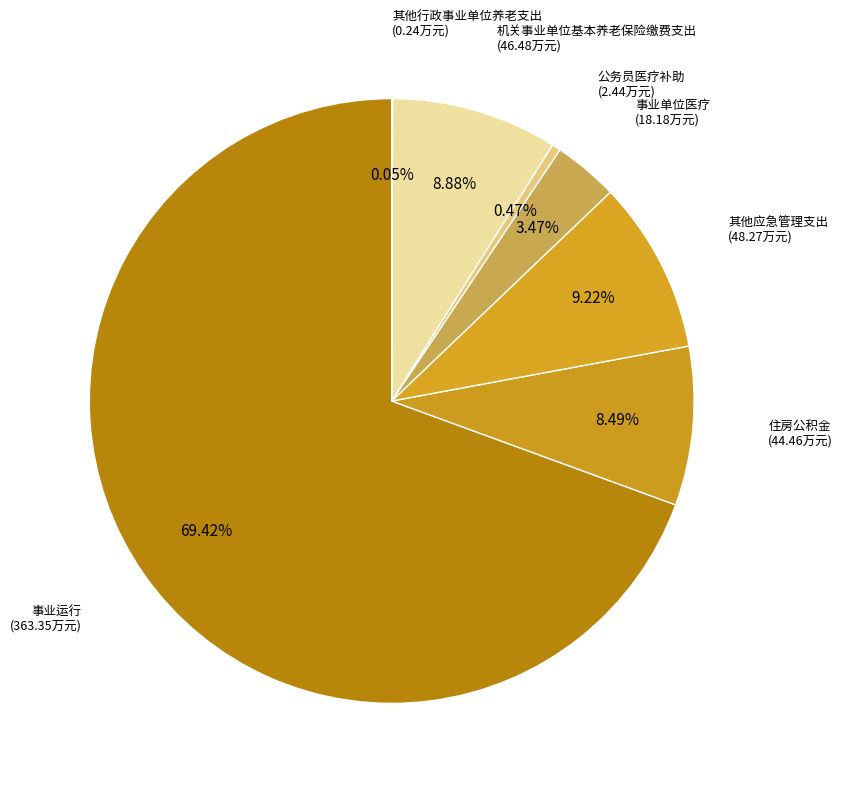

Count the number of slices in the pie.

7